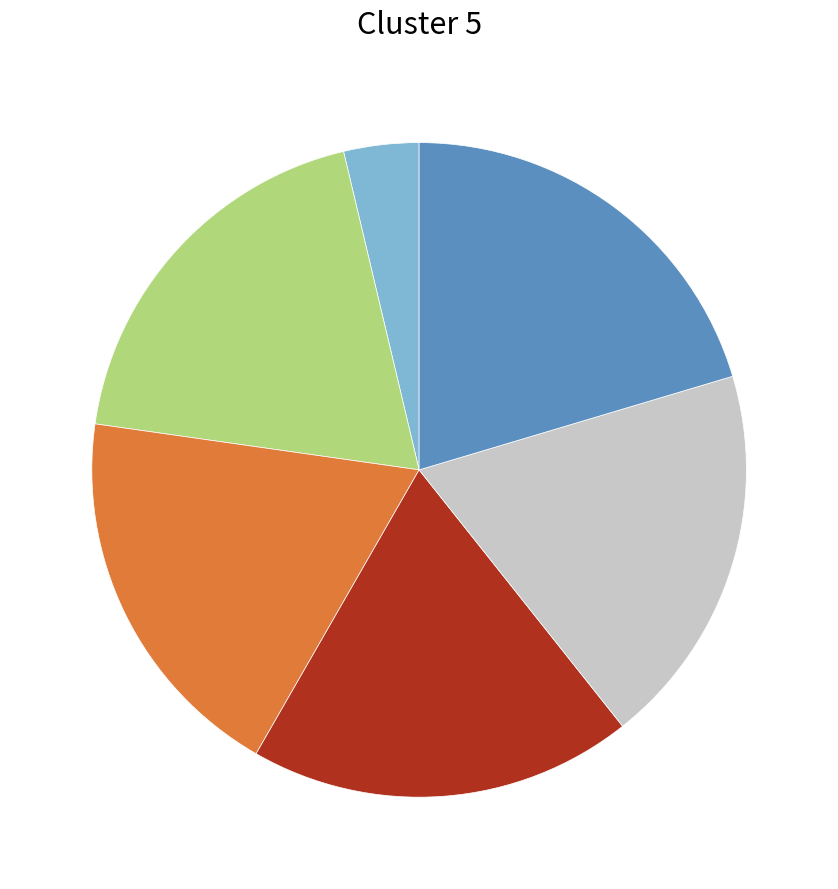

Is there a majority slice in this chart?

No